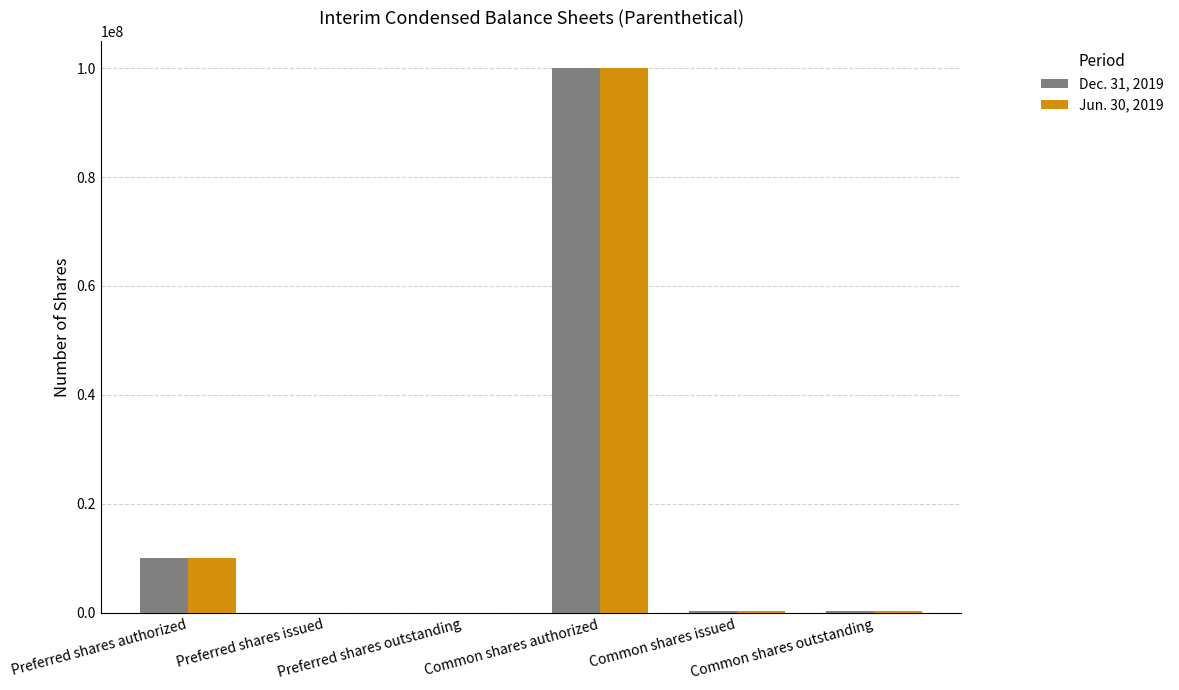

What is the approximate value of Jun. 30, 2019 at Common shares issued, to the nearest 10?

315060